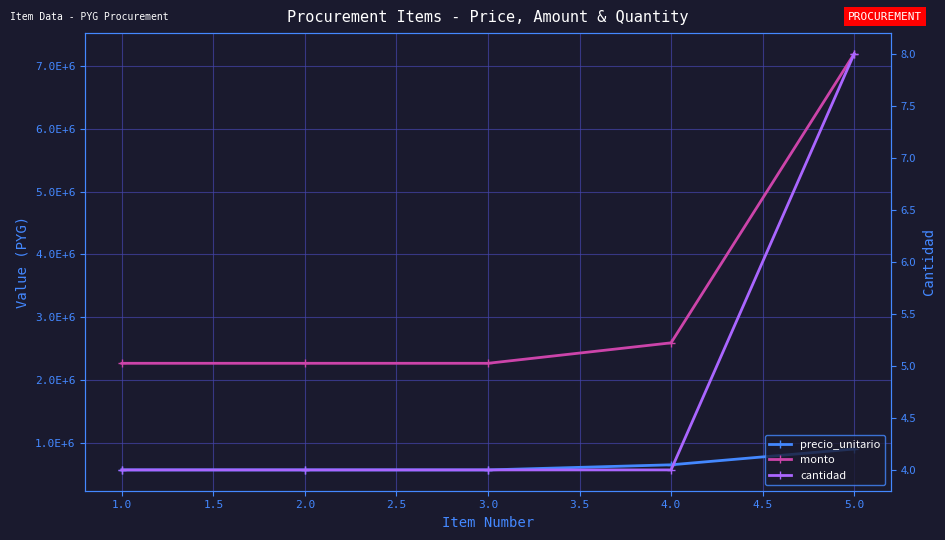

How many series are shown in this chart?

3